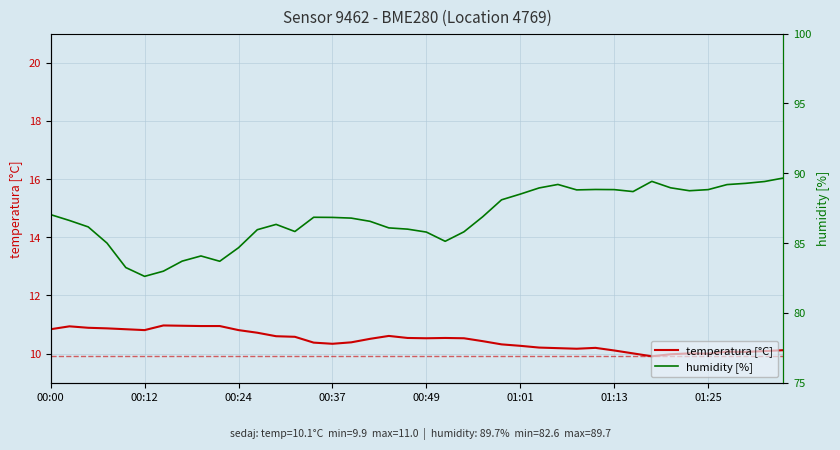

Which category has the lowest value across all series?

32